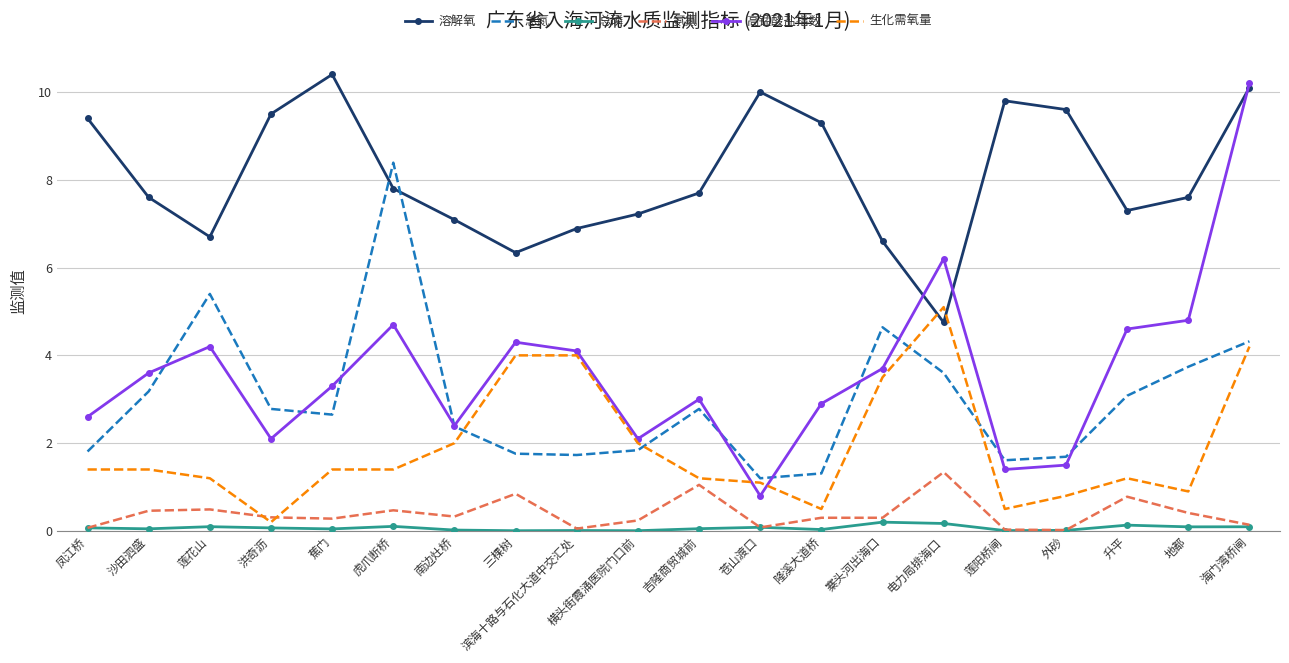

What value does the 生化需氧量 series have at 外砂?

0.8